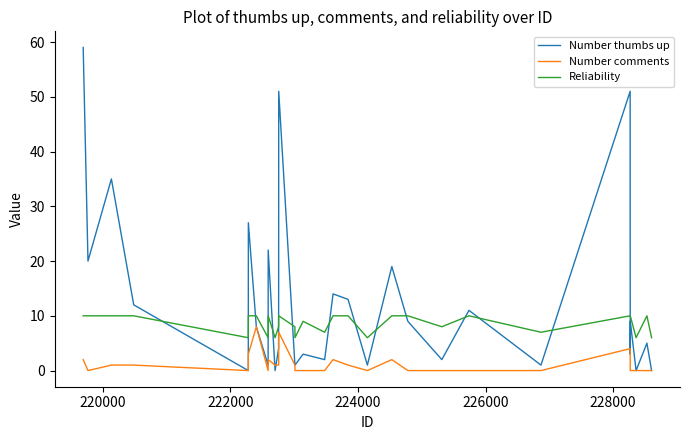

Which series has the largest total across all categories?

Number thumbs up